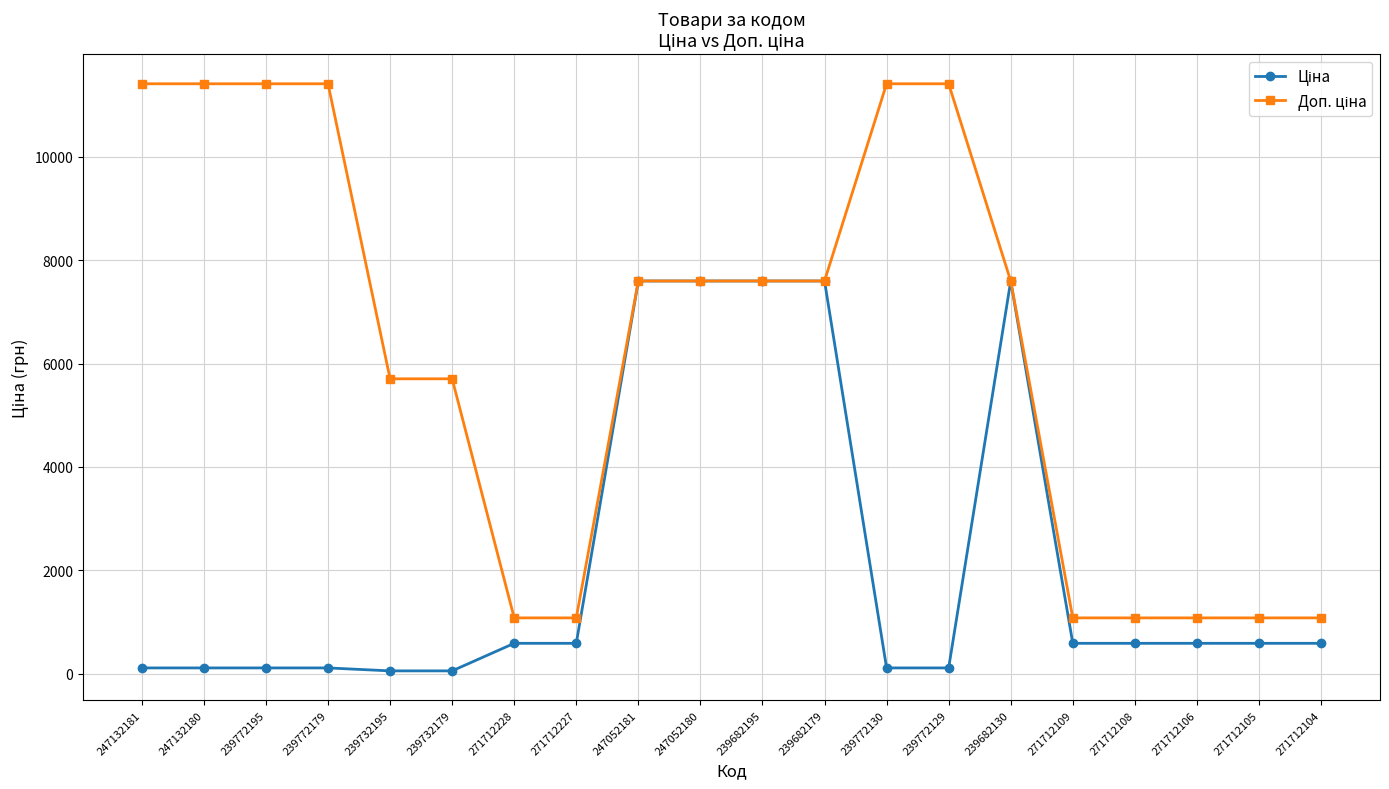

What is the greatest value displayed?

11410.0